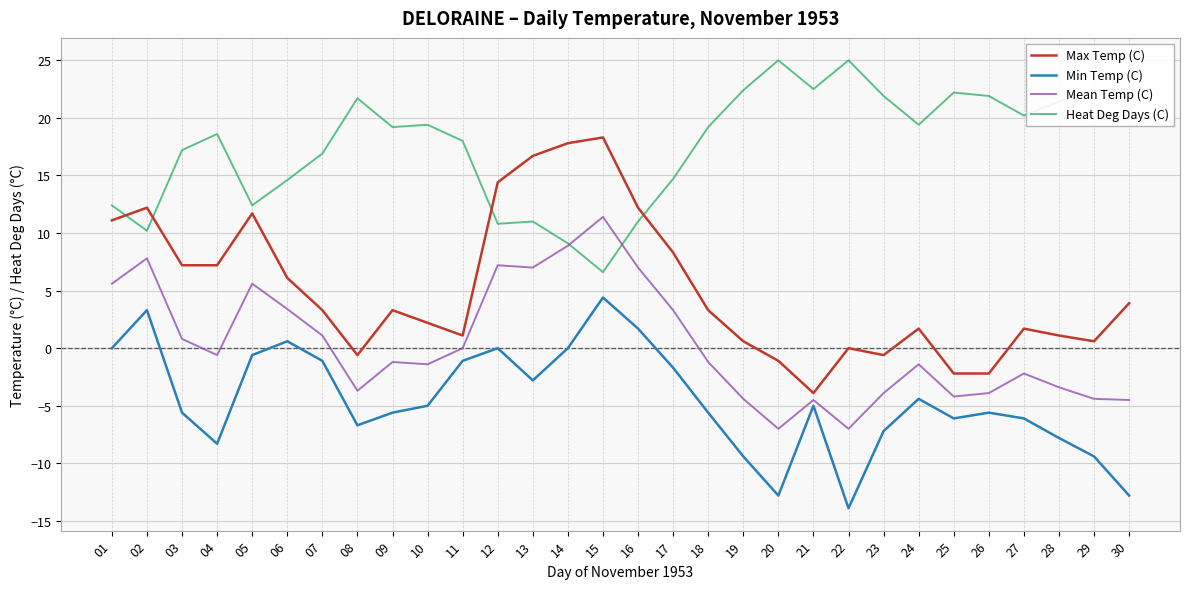

True or false: Max Temp (C) has a value of -1.1 at 20.

True